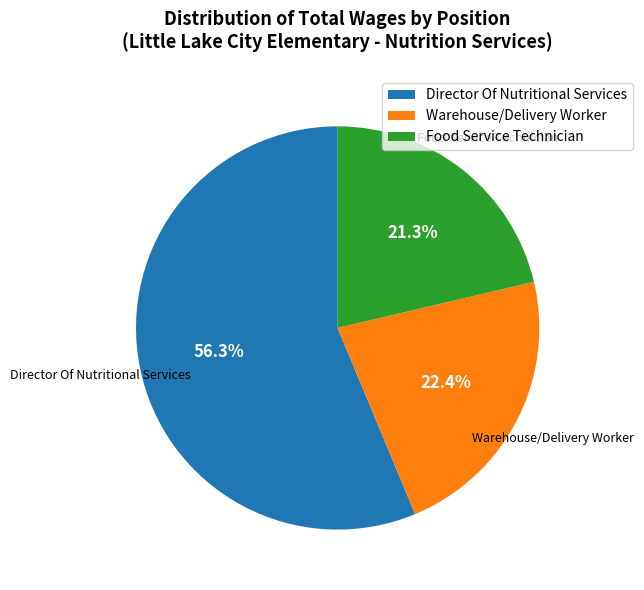

What percentage is NOT represented by Food Service Technician?

78.7%